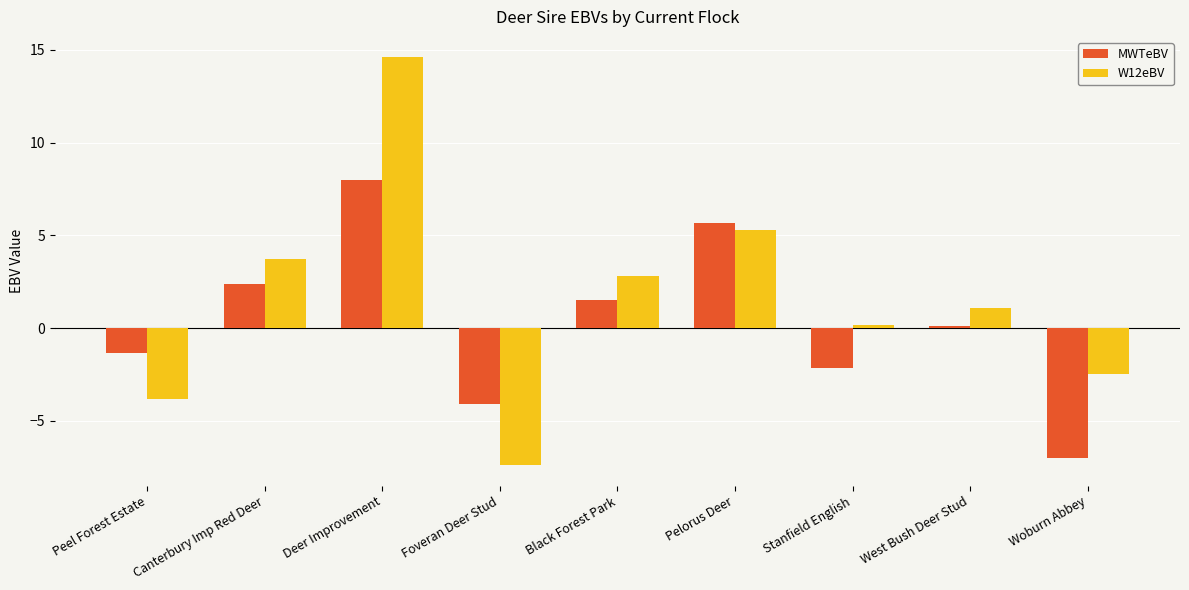

Reading left to right, what are all the values shown in this chart?

MWTeBV: -1.4	2.4	8.0	-4.1	1.5	5.7	-2.1	0.1	-7.0
W12eBV: -3.8	3.7	14.6	-7.4	2.8	5.3	0.2	1.1	-2.5